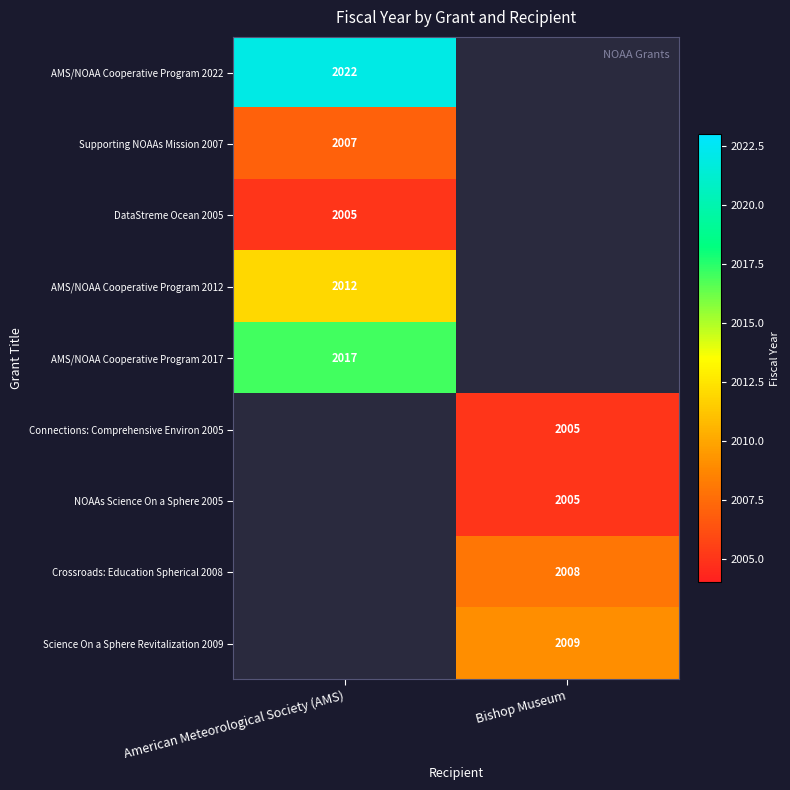

At how many categories does at least one series exceed 2017?

1